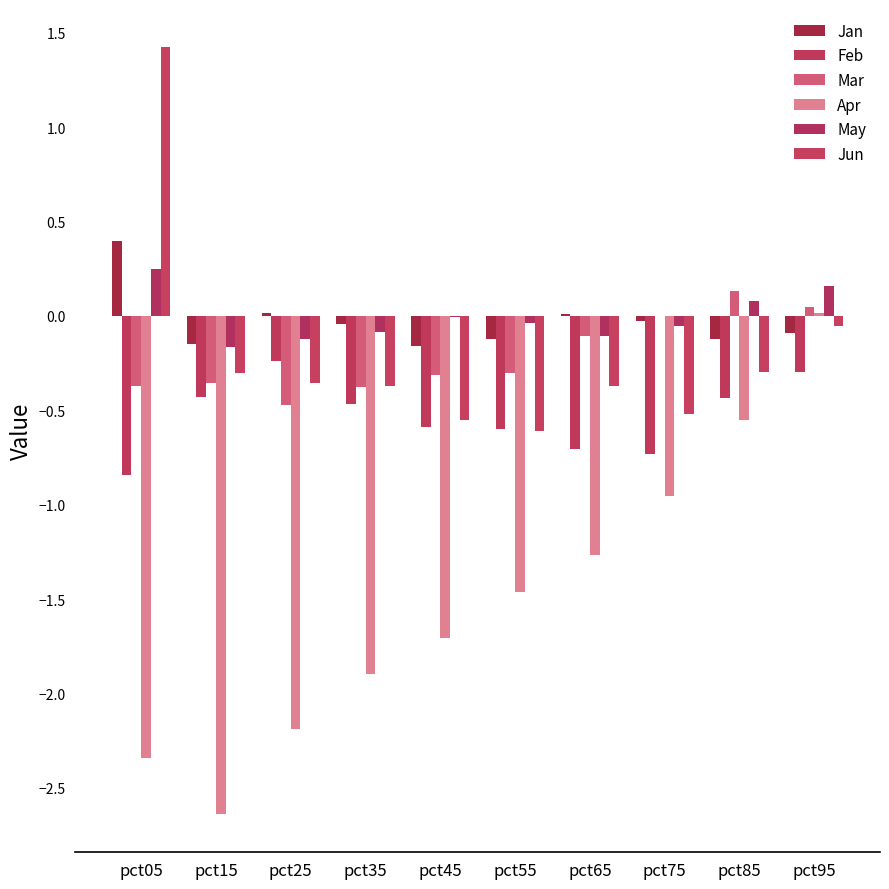

The Feb series shows -0.4 at pct85. True or false?

True